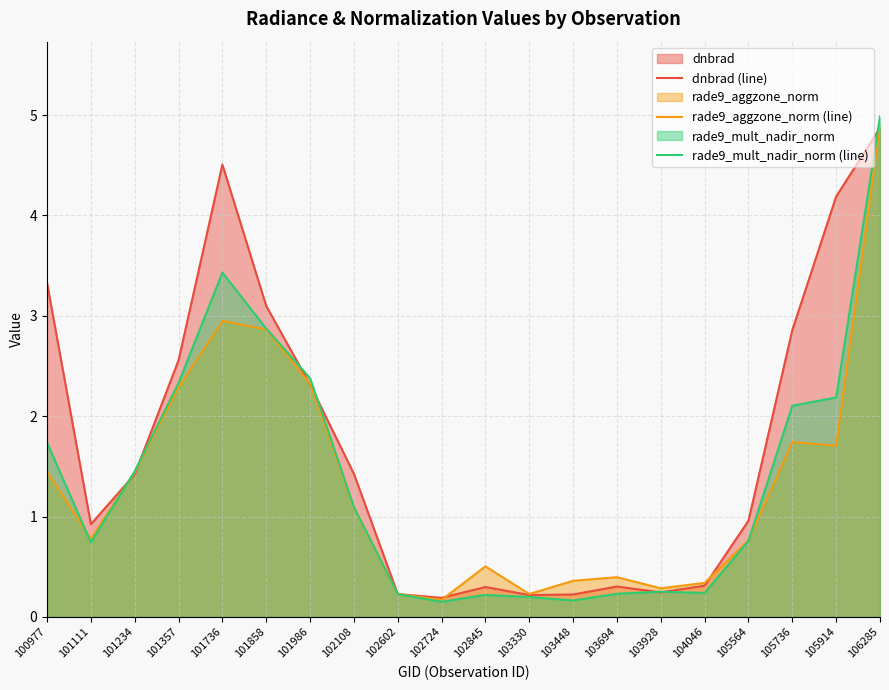

Where does the rade9_aggzone_norm (line) series first go above 1?

100977